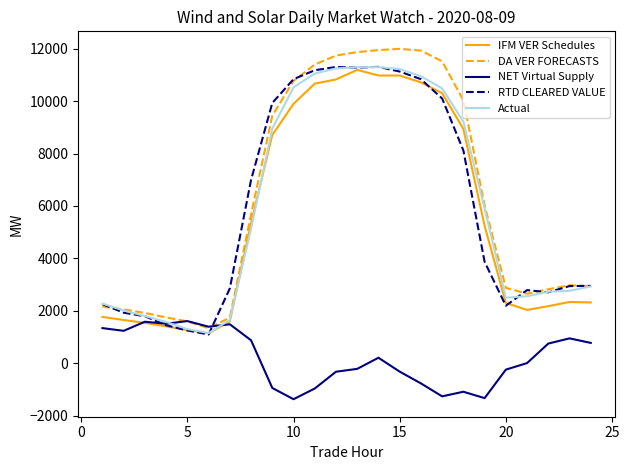

Which series has the largest range (max minus min)?

DA VER FORECASTS